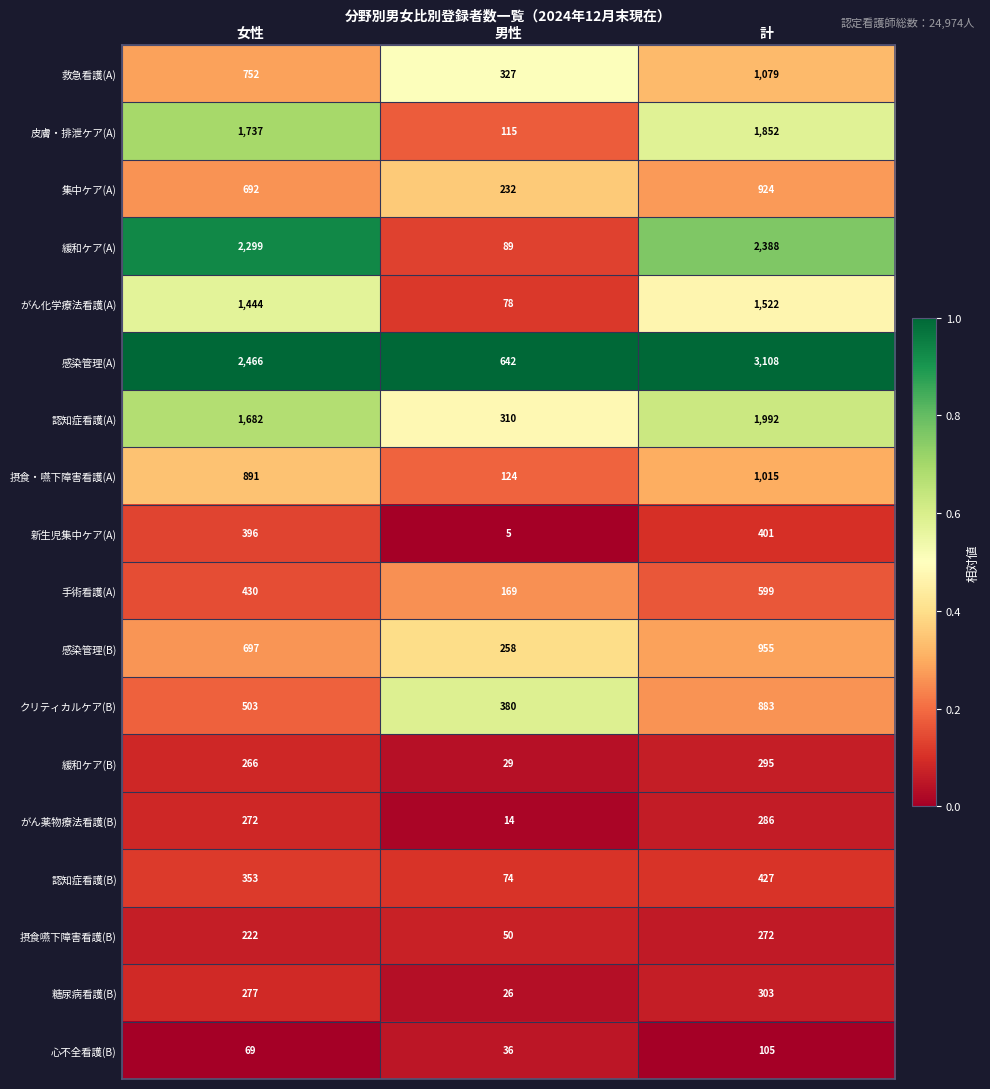

How many series are shown in this chart?

18